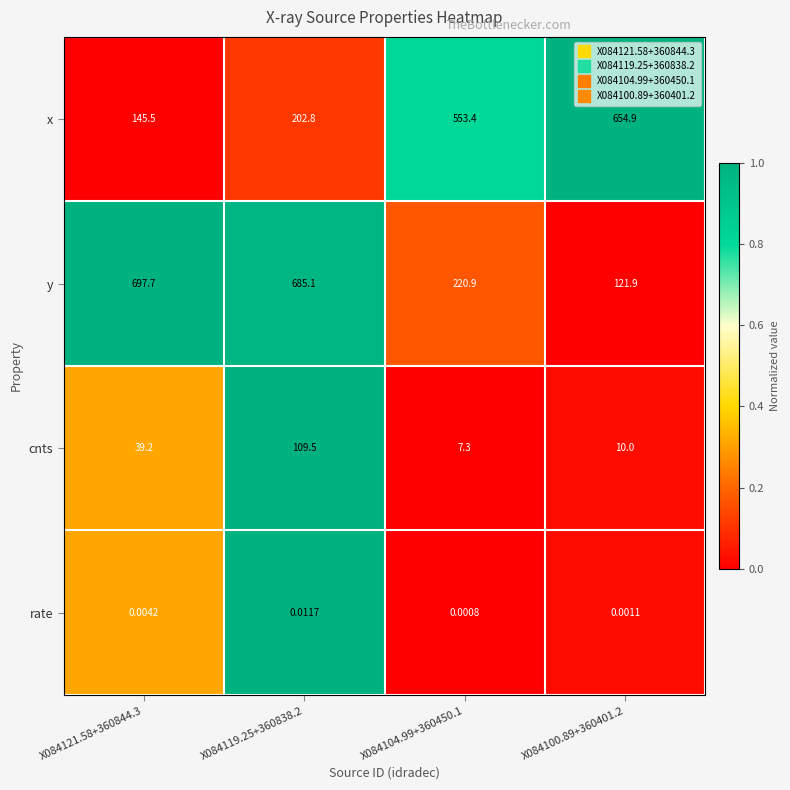

Which series has the largest total across all categories?

y